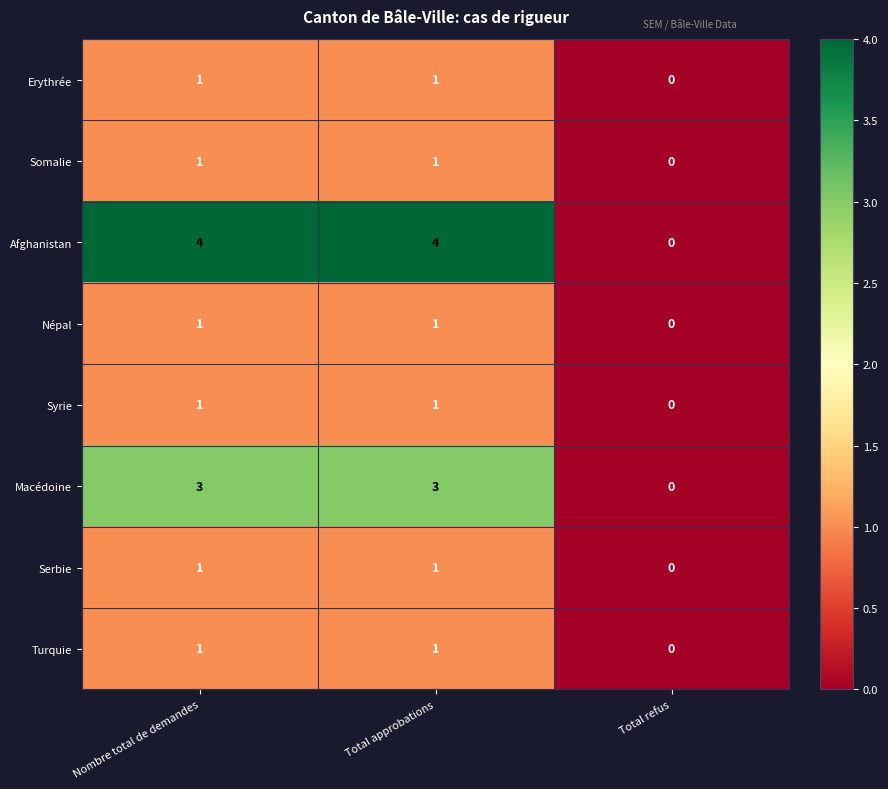

True or false: Erythrée has a value of 0 at Total refus.

True